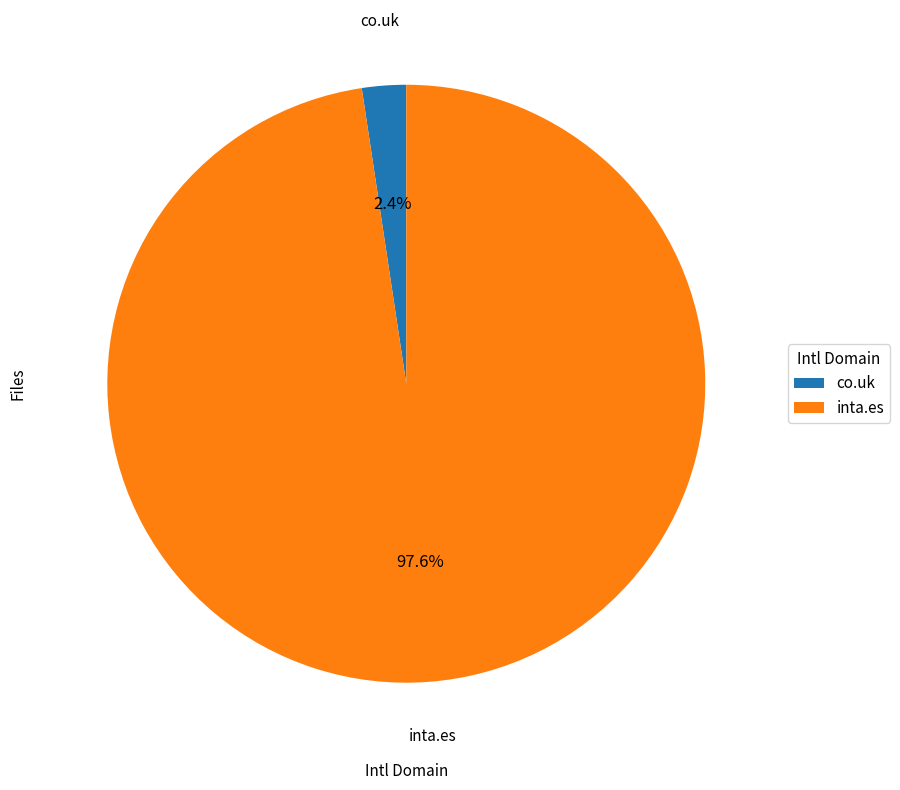

Is it true that co.uk is 2% of the pie?

True